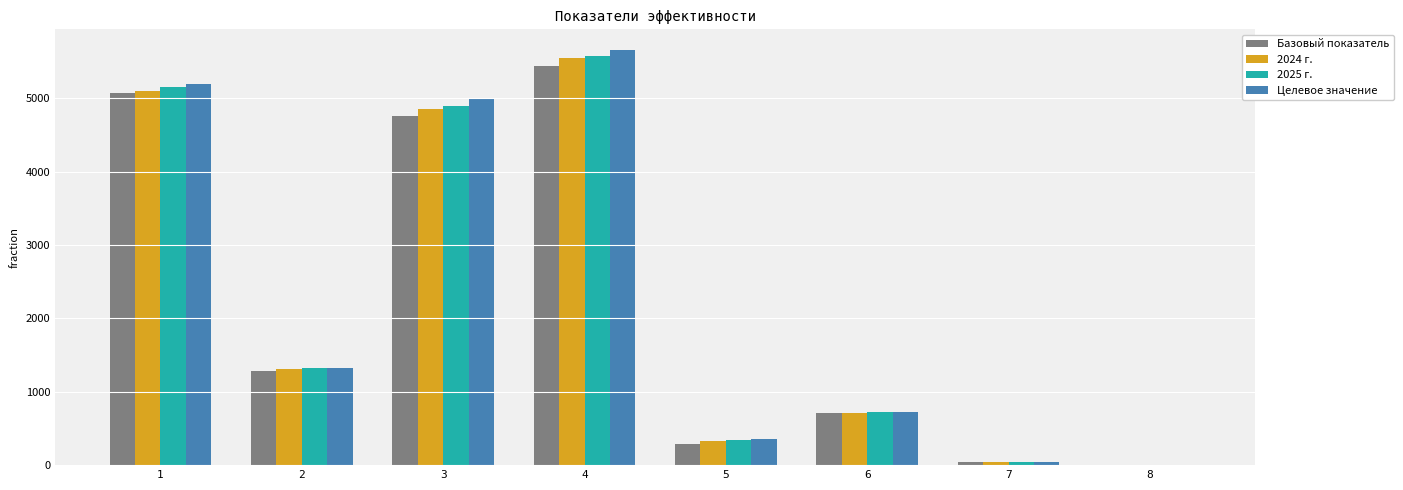

What is the total value across all series at 5?

1309.0